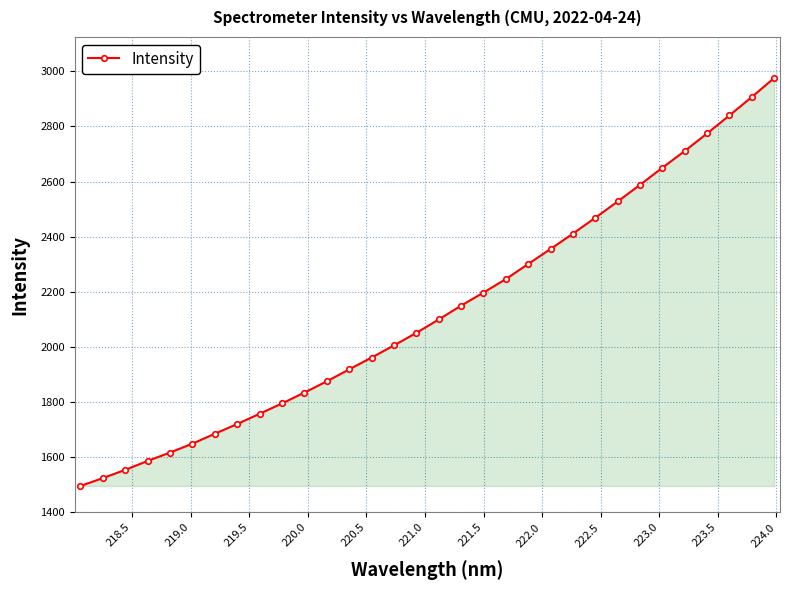

What is the value of the 4th point from the left?

1586.4